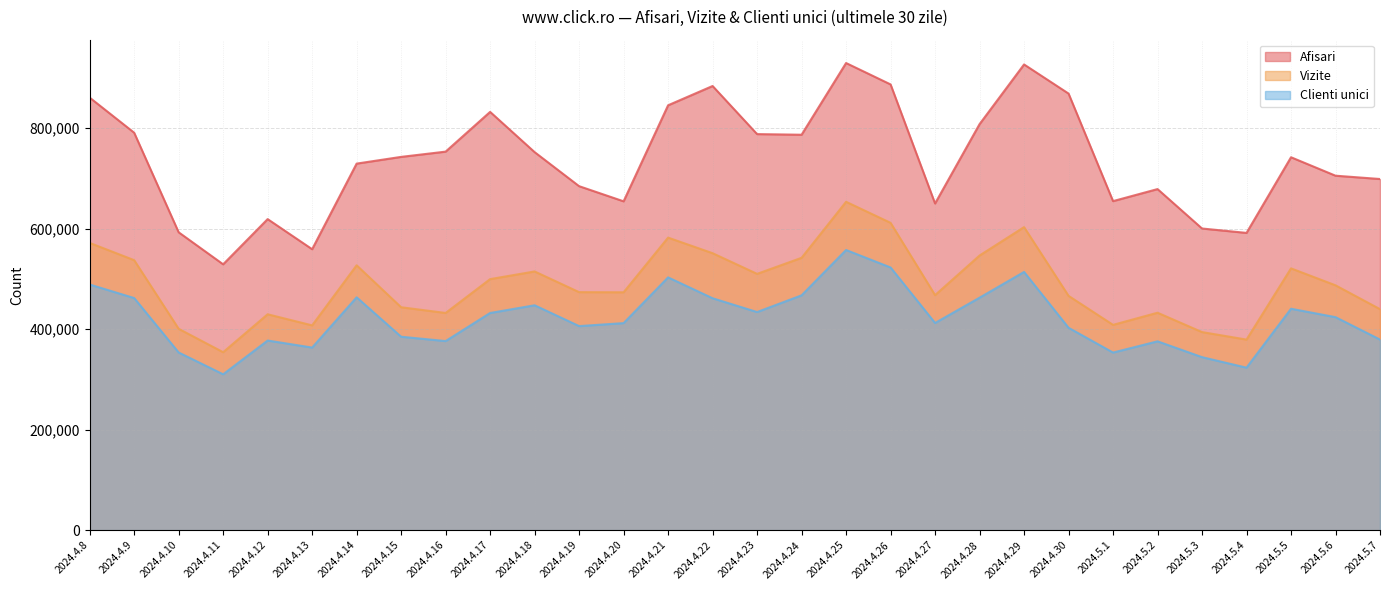

True or false: Afisari has more than 2 interior local peaks.

True